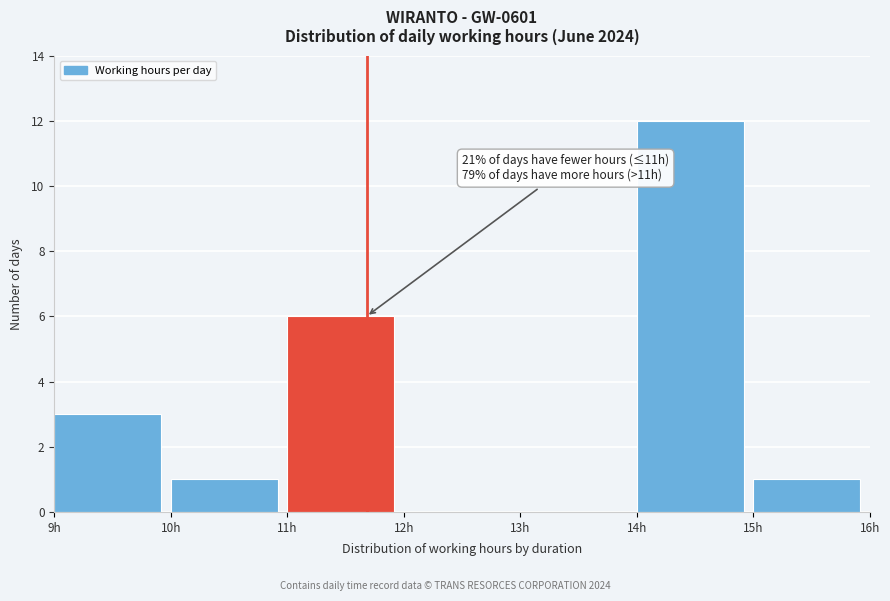

Over which range of the x-axis is the bar tallest?

14 to 15